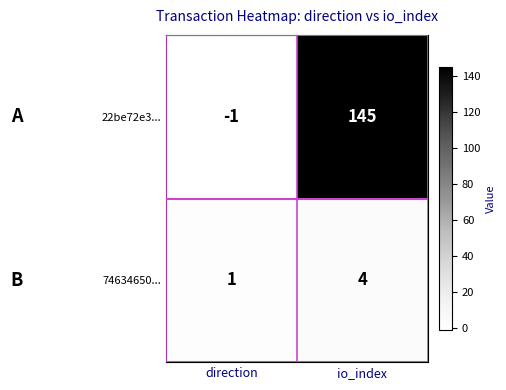

Reading left to right, transcribe all the data shown in this chart.

22be72e3...: -1	145
74634650...: 1	4